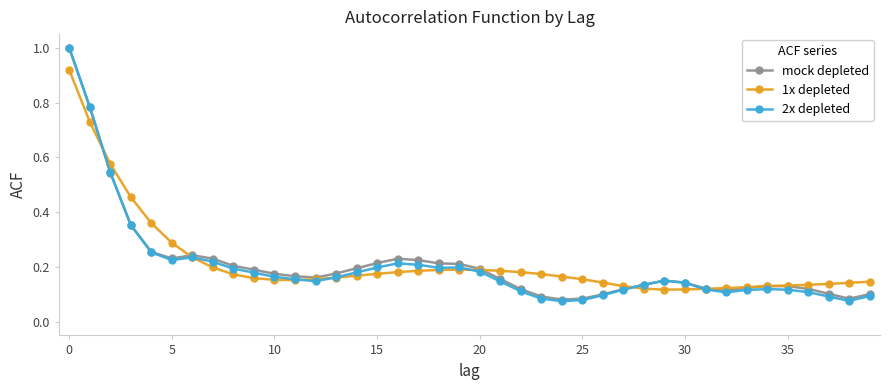

What is the maximum value shown in the chart?

1.0